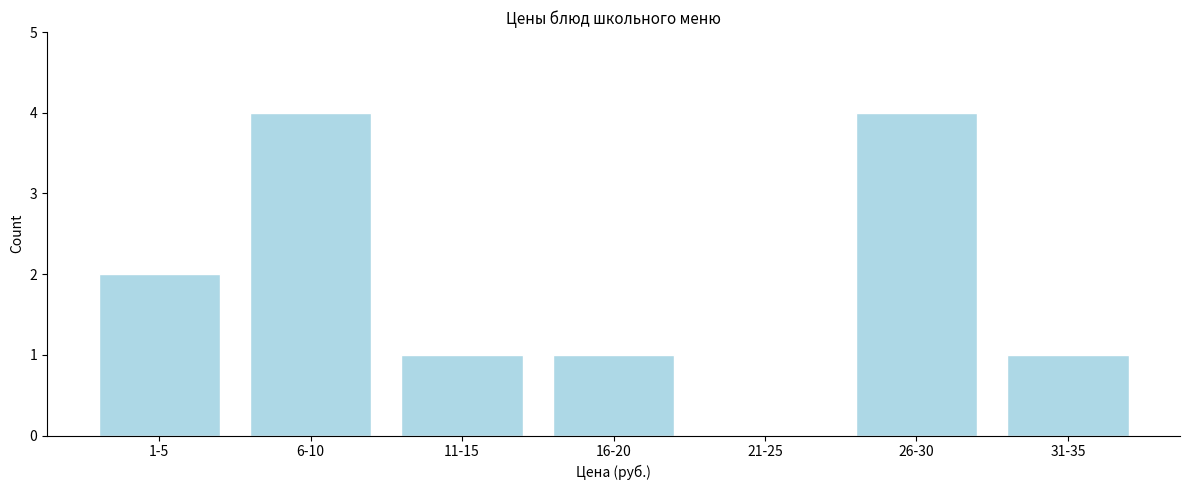

Reading left to right, list all the values displayed in this chart.

1-5=2	6-10=4	11-15=1	16-20=1	21-25=0	26-30=4	31-35=1